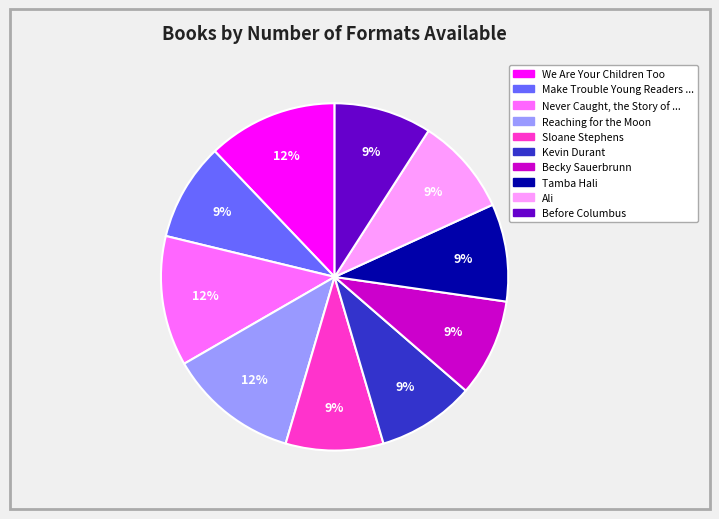

Is there a majority slice in this chart?

No